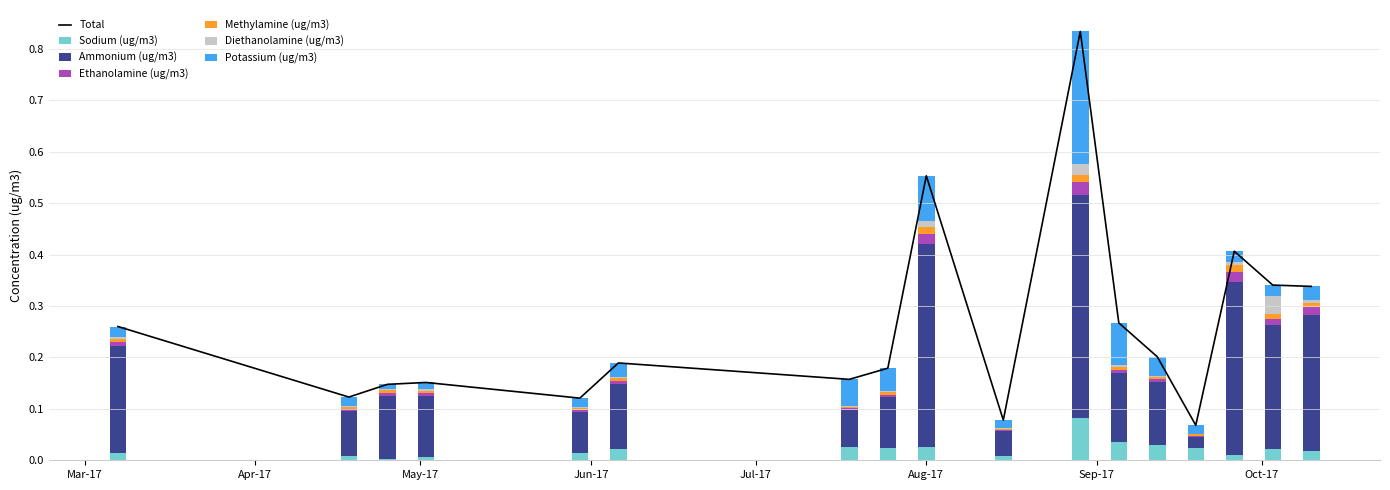

Reading left to right, transcribe all the data shown in this chart.

Sodium (ug/m3): 0.0	0.0	0.0	0.0	0.0	0.0	0.0	0.0	0.0	0.0	0.1	0.0	0.0	0.0	0.0	0.0	0.0
Ammonium (ug/m3): 0.2	0.1	0.1	0.1	0.1	0.1	0.1	0.1	0.4	0.0	0.4	0.1	0.1	0.0	0.3	0.2	0.3
Ethanolamine (ug/m3): 0.0	0.0	0.0	0.0	0.0	0.0	0.0	0.0	0.0	0.0	0.0	0.0	0.0	0.0	0.0	0.0	0.0
Methylamine (ug/m3): 0.0	0.0	0.0	0.0	0.0	0.0	0.0	0.0	0.0	0.0	0.0	0.0	0.0	0.0	0.0	0.0	0.0
Diethanolamine (ug/m3): 0.0	0.0	0.0	0.0	0.0	0.0	0.0	0.0	0.0	0.0	0.0	0.0	0.0	0.0	0.0	0.0	0.0
Potassium (ug/m3): 0.0	0.0	0.0	0.0	0.0	0.0	0.1	0.0	0.1	0.0	0.3	0.1	0.0	0.0	0.0	0.0	0.0